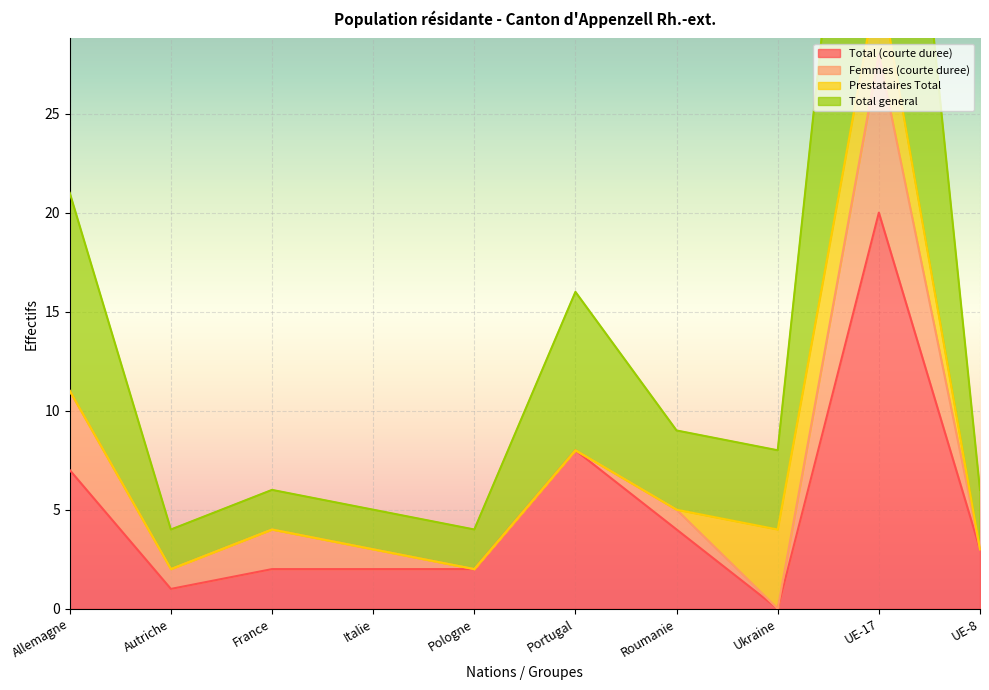

Which category has the lowest value in the Total (courte duree) series?

Ukraine